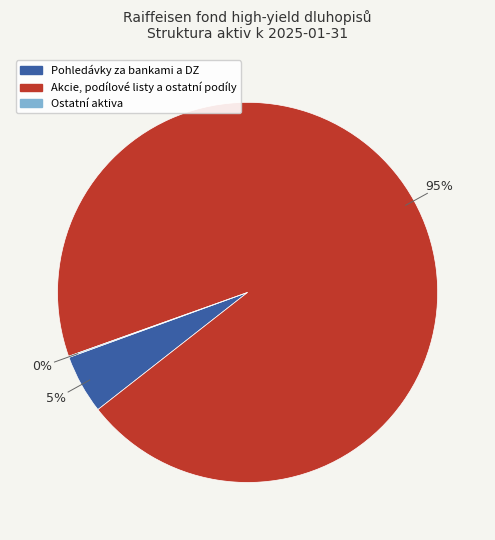

True or false: Pohledávky za bankami a DZ accounts for 5% of the total.

True